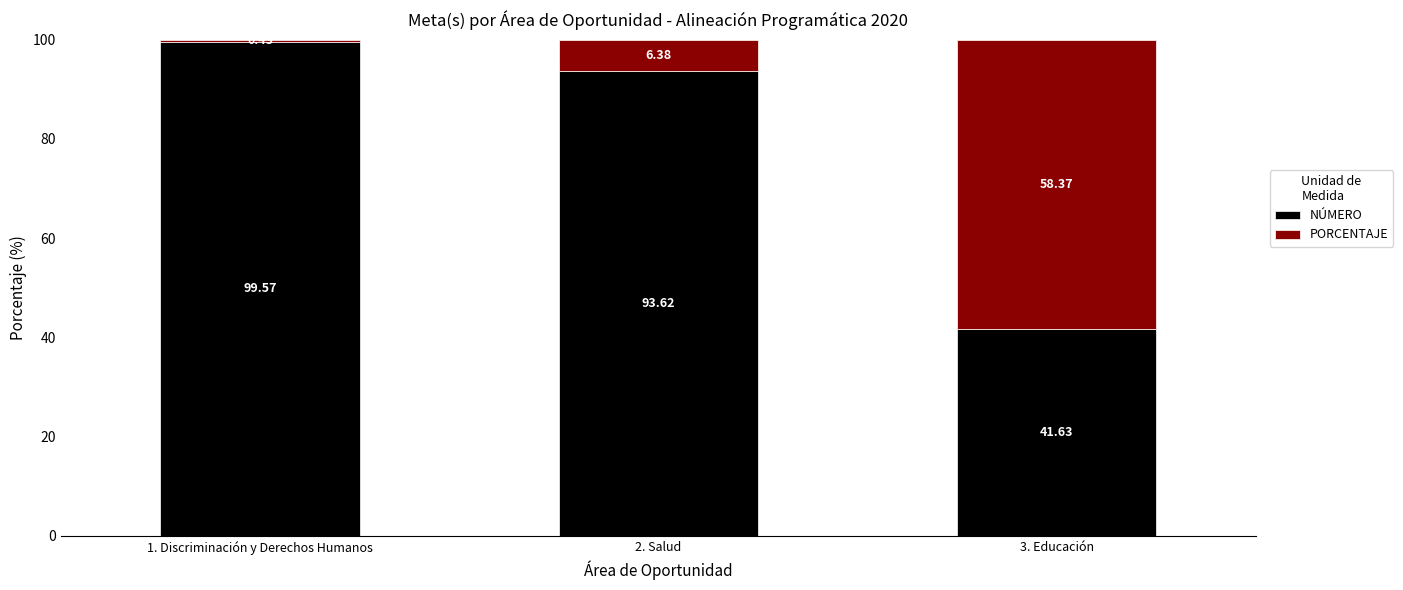

Rank the categories by NÚMERO value from lowest to highest.

3. Educación, 2. Salud, 1. Discriminación y Derechos Humanos